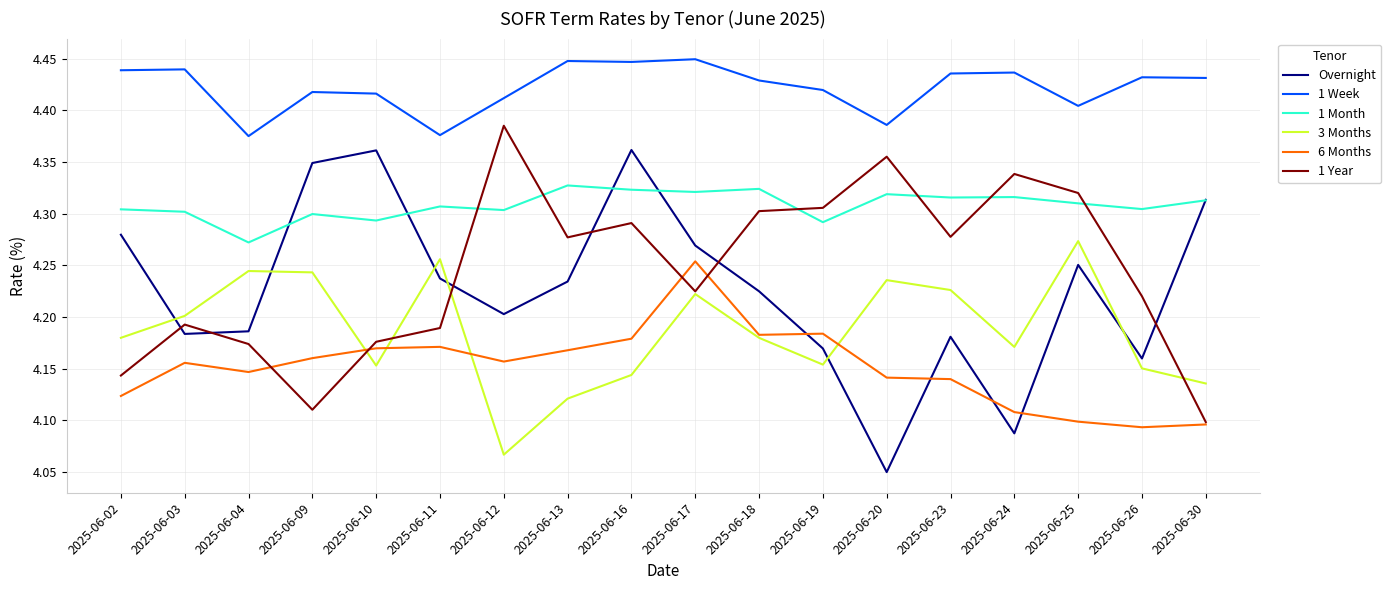

List the series in order of their peak value, highest first.

1 Week, 1 Year, Overnight, 1 Month, 3 Months, 6 Months